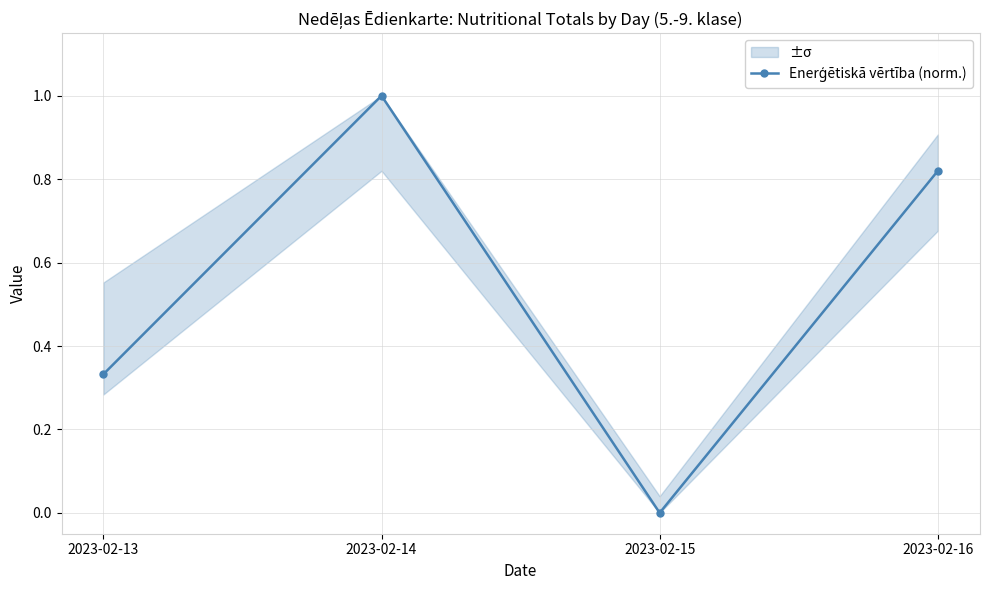

Count the number of categories in the chart.

4